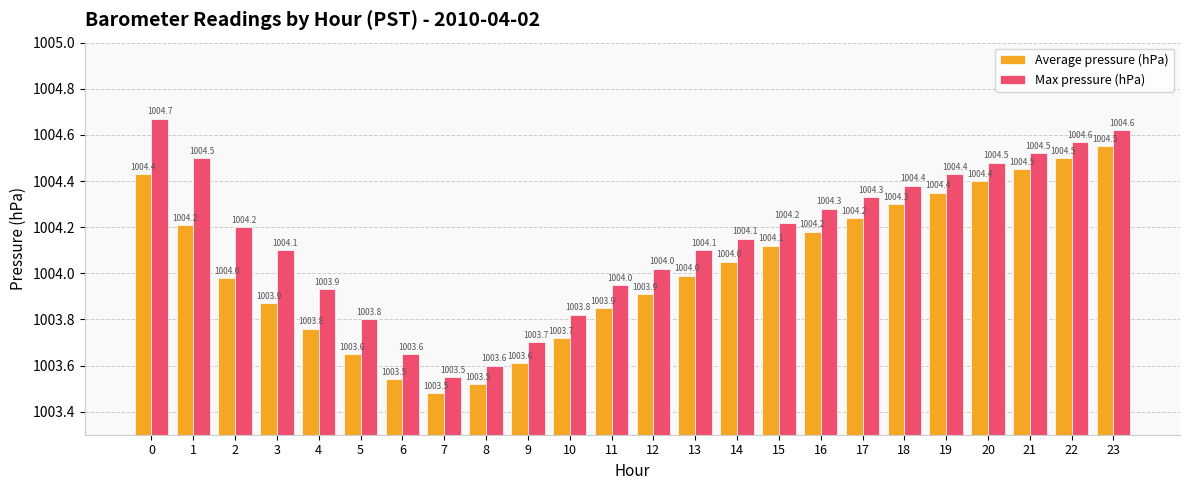

At which label is Max pressure (hPa) closest to 1004?

12